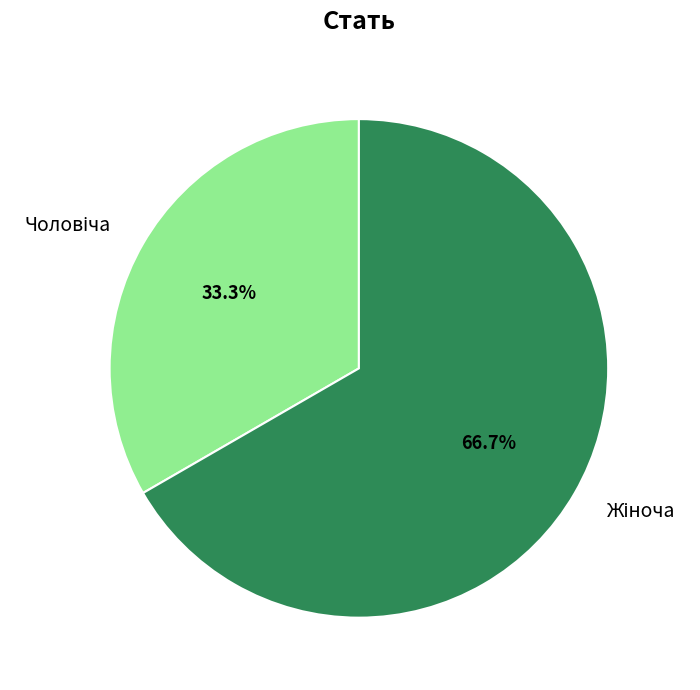

Is there any slice that represents more than half of the pie?

Yes